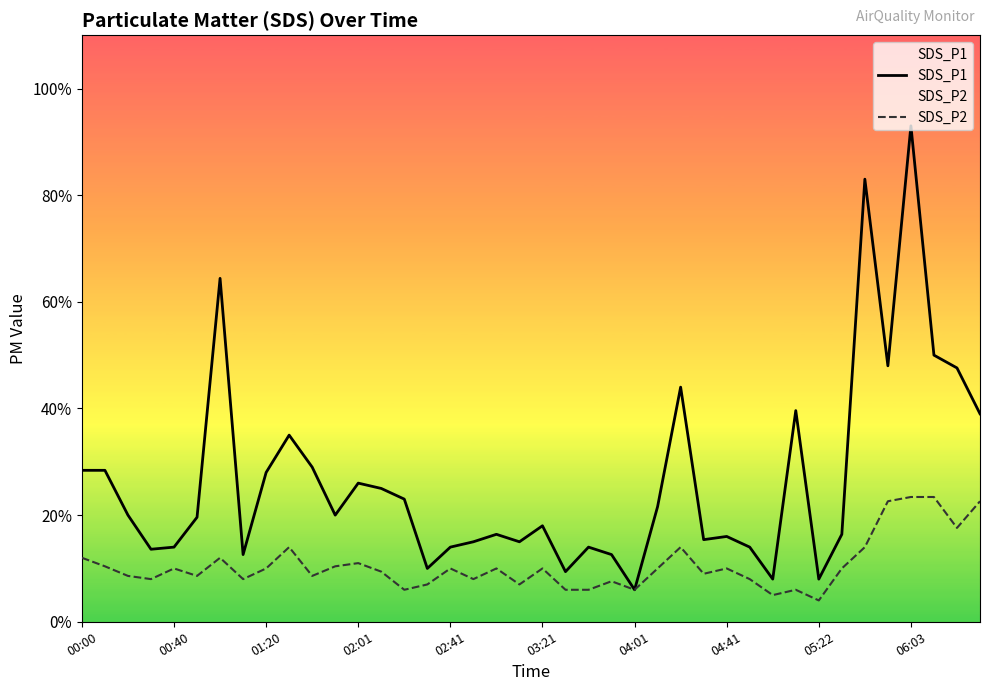

How many interior local peaks does the SDS_P2 series have?

11